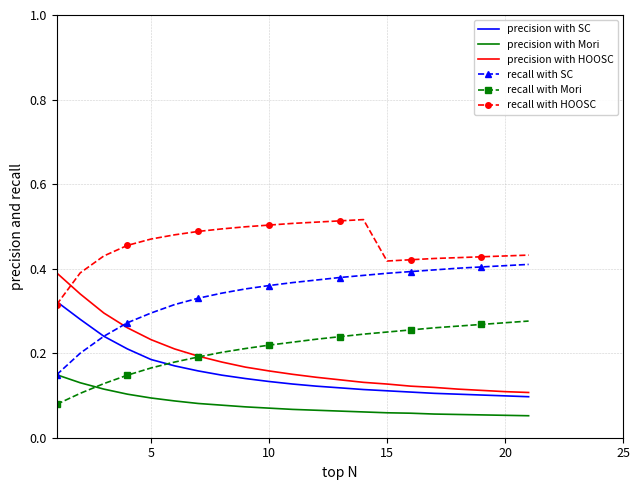

Which series ends up on top after the final intersection of precision with HOOSC and recall with Mori?

recall with Mori